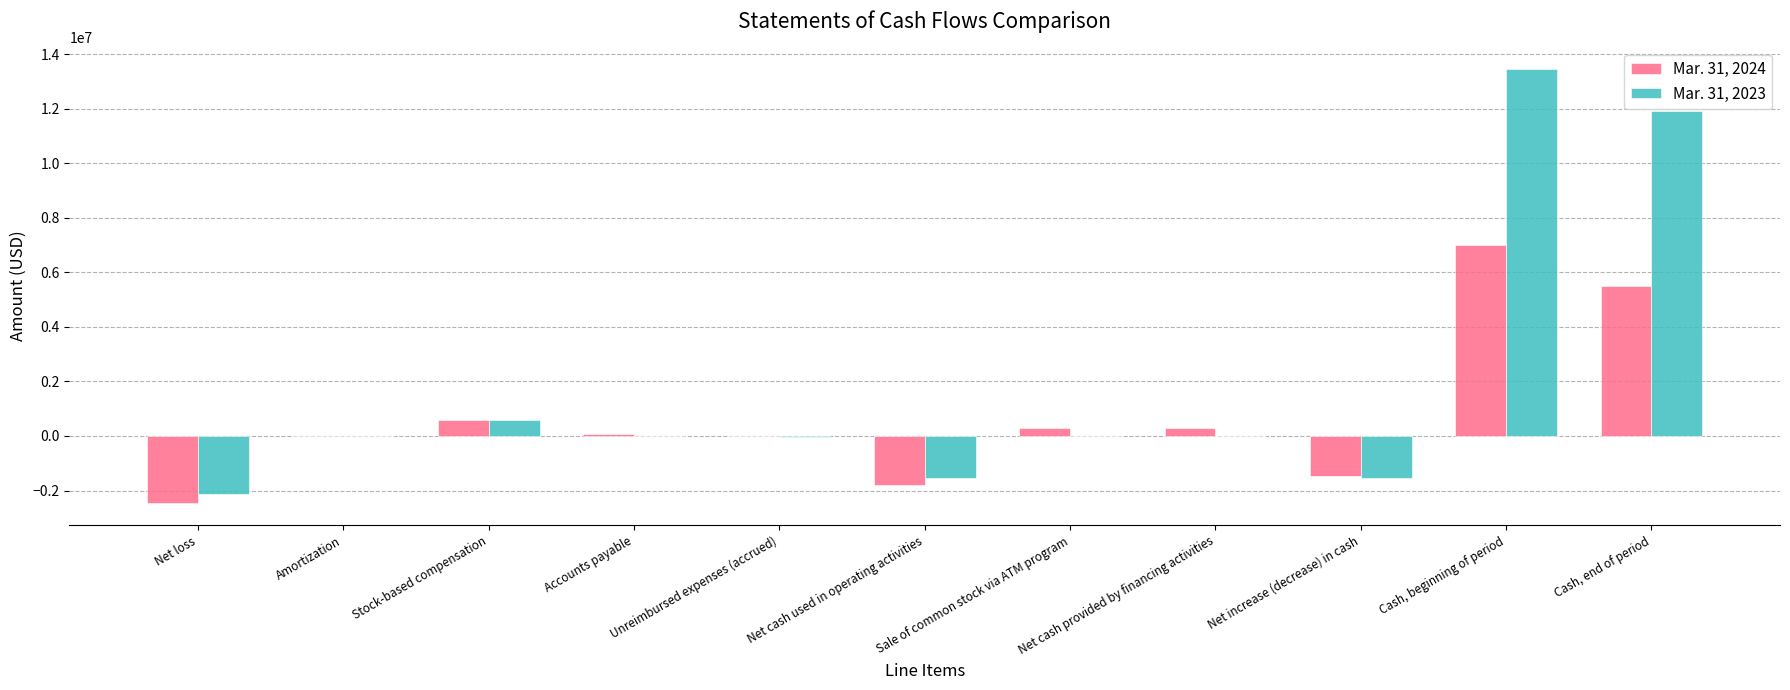

How many data points does each series have?

11